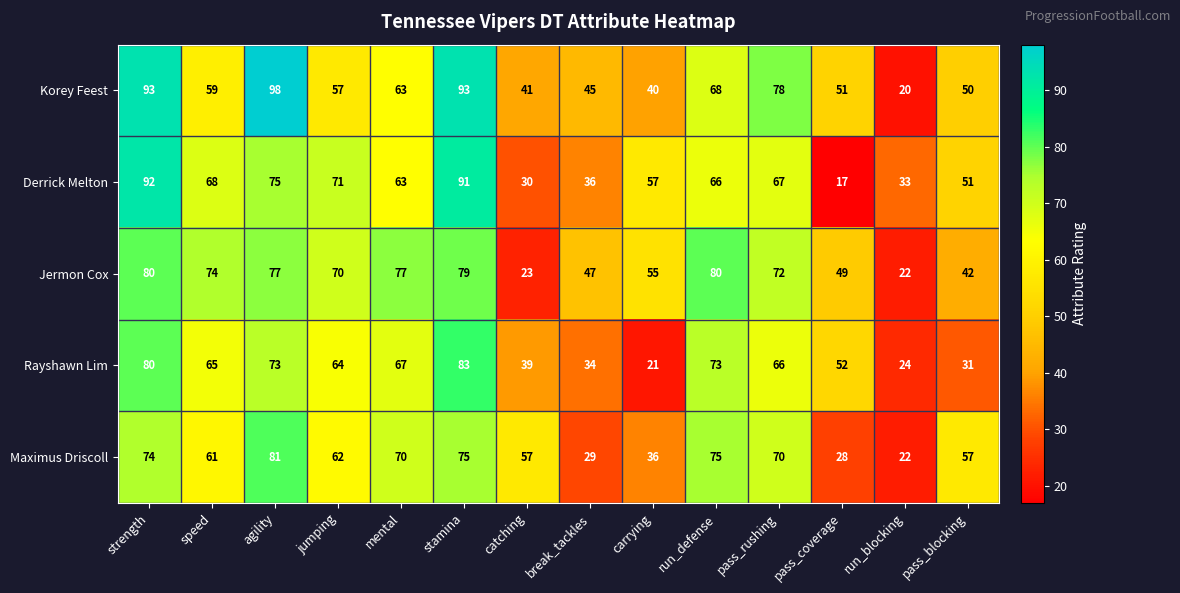

True or false: Jermon Cox has a value of 23 at pass_coverage.

False